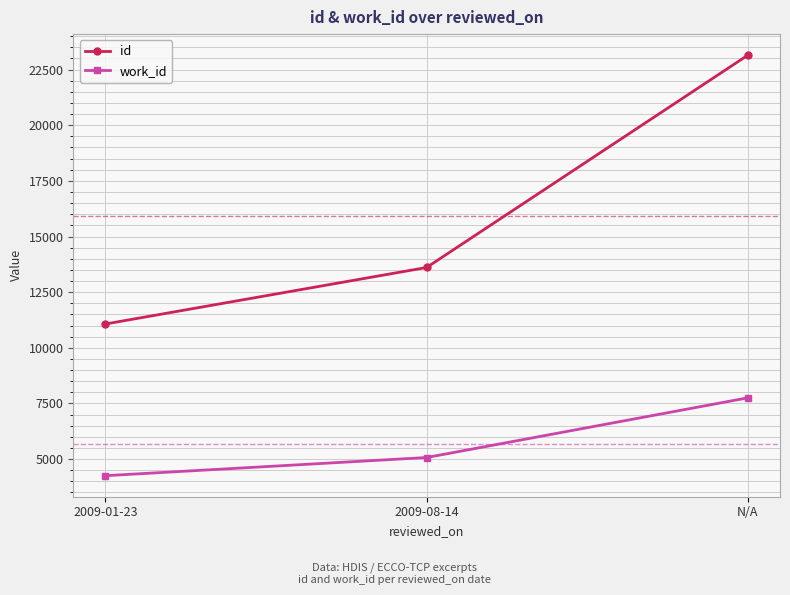

What value does the id series have at N/A, to the nearest 10?

23150